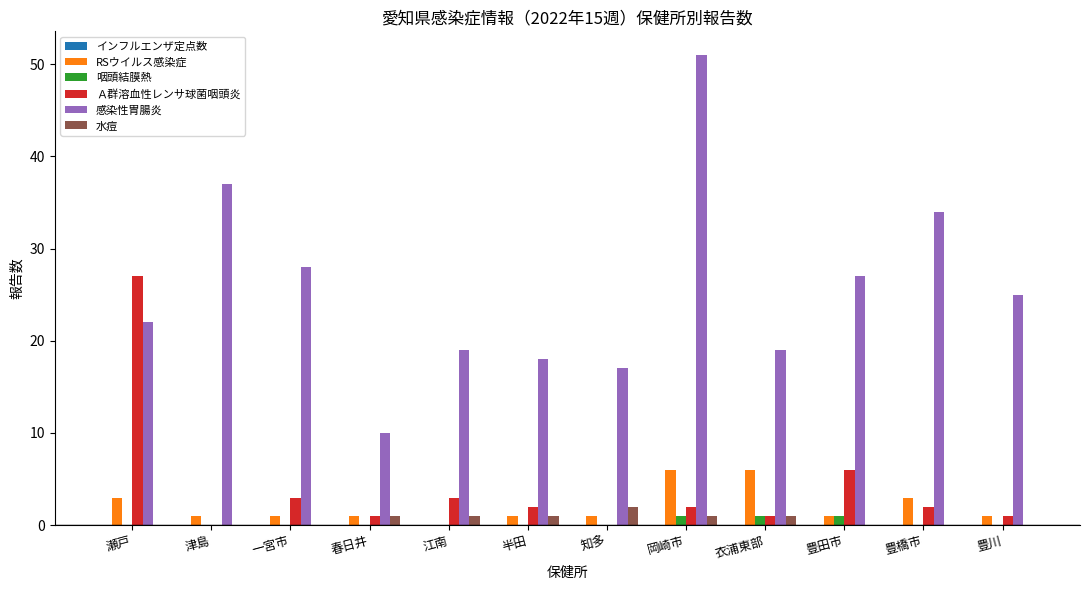

Where is Ａ群溶血性レンサ球菌咽頭炎 nearest to the value 13?

豊田市